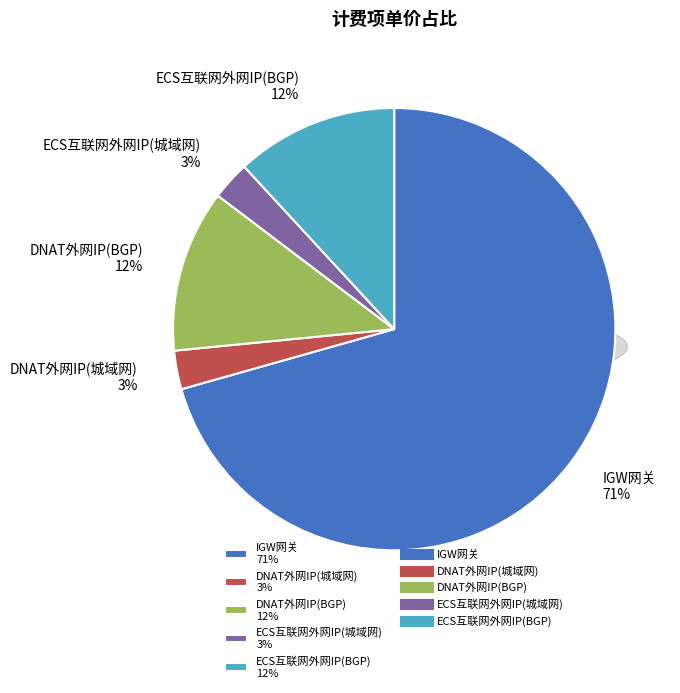

Which slice is the smallest?

DNAT外网IP(城域网)